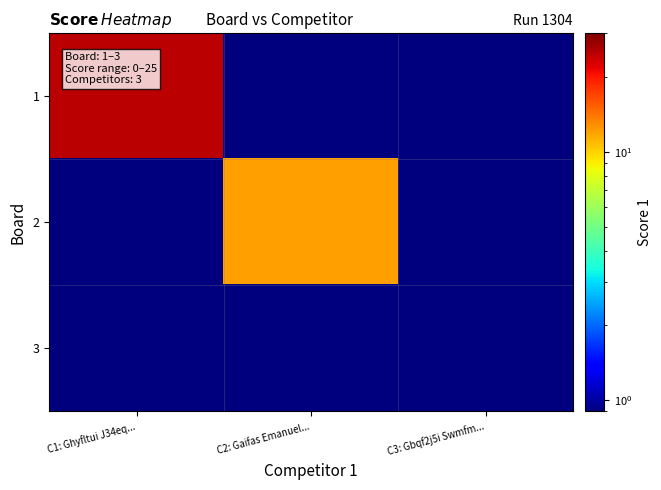

Rank the series by their average value, from lowest to highest.

3, 2, 1